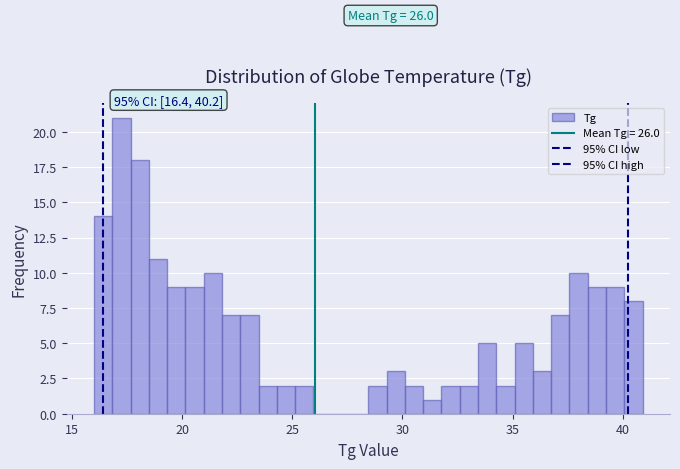

Read against the x-axis, roughly where is the centre of the tallest bar?

17.0